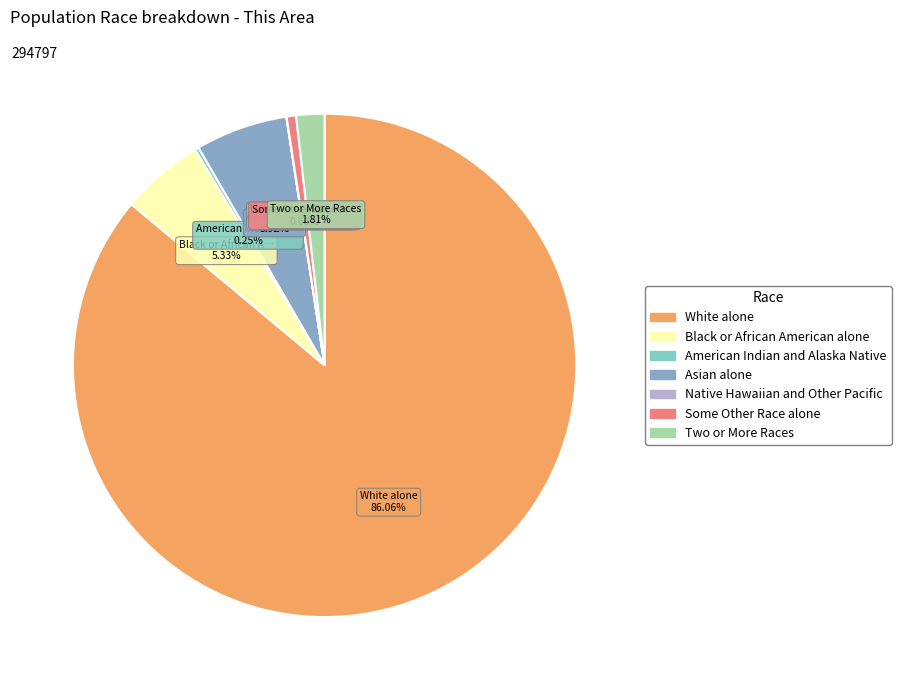

Do Native Hawaiian and Other Pacific and Two or More Races together represent more than half of the pie?

No